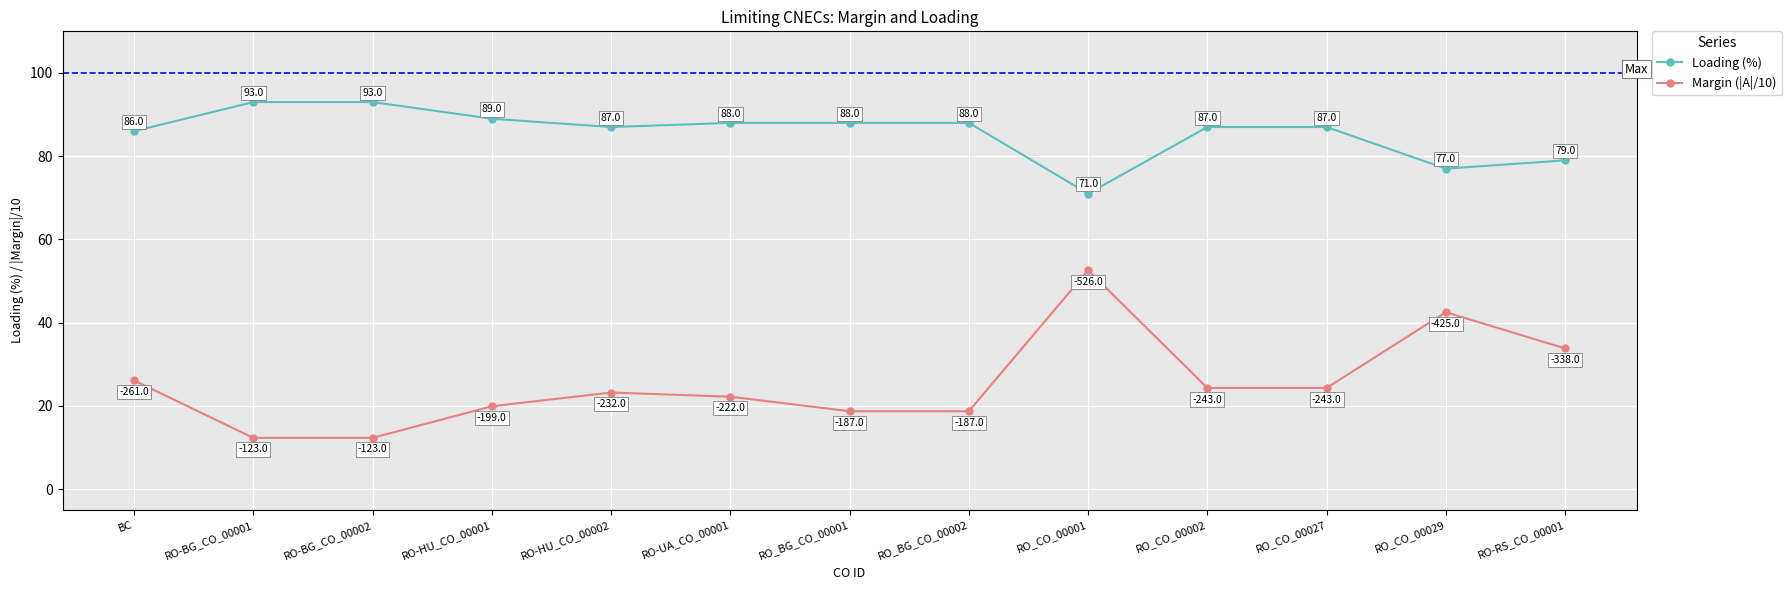

List the series in order of their overall mean, lowest first.

Margin (|A|/10), Loading (%)